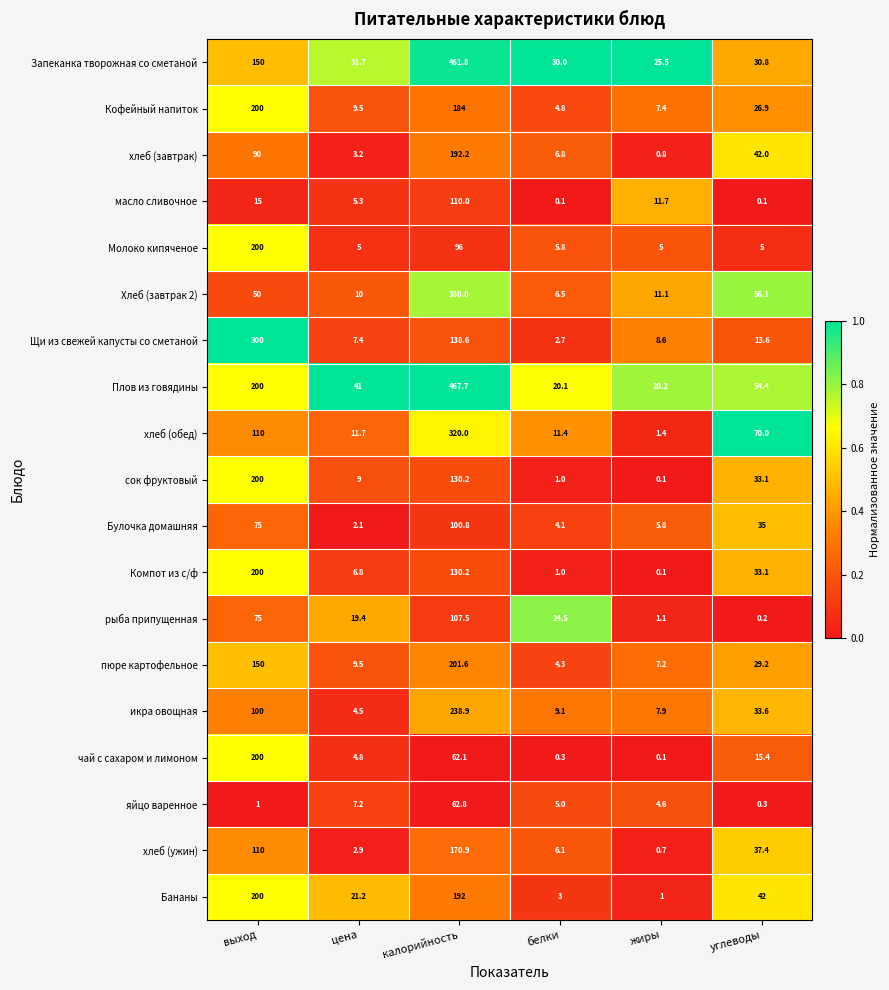

What is the maximum value shown in the chart?

467.7